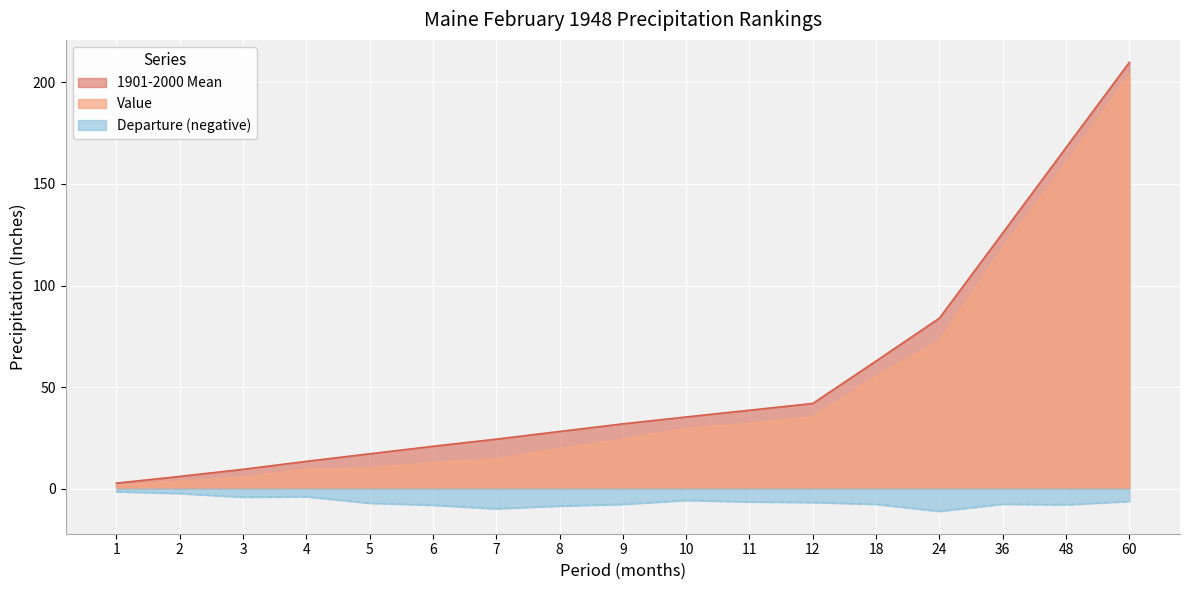

How many series are shown in this chart?

3